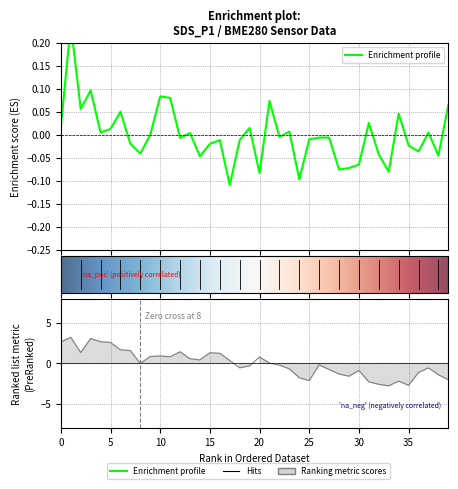

True or false: BME280_humidity has more than 0 points higher than both neighbors.

True